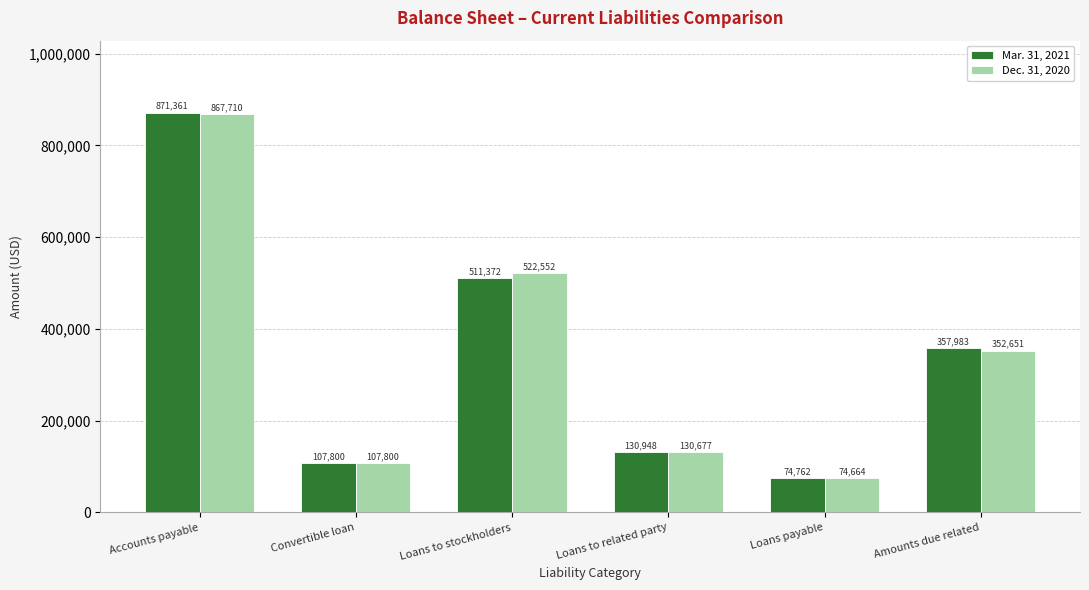

How many groups of bars are there?

6